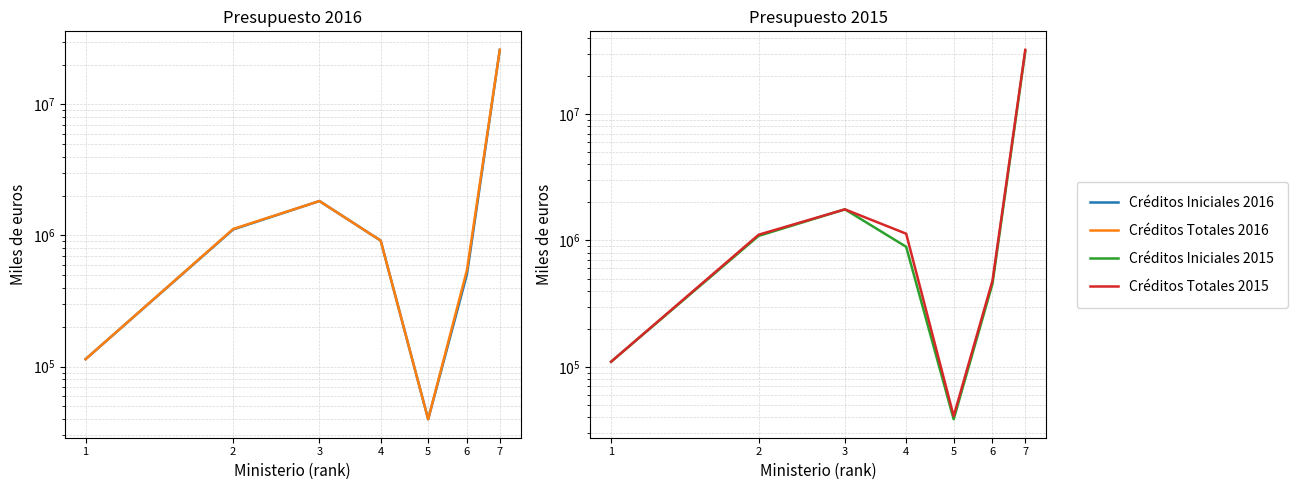

Rank the series by their maximum value, from highest to lowest.

Créditos Totales 2015, Créditos Iniciales 2015, Créditos Totales 2016, Créditos Iniciales 2016